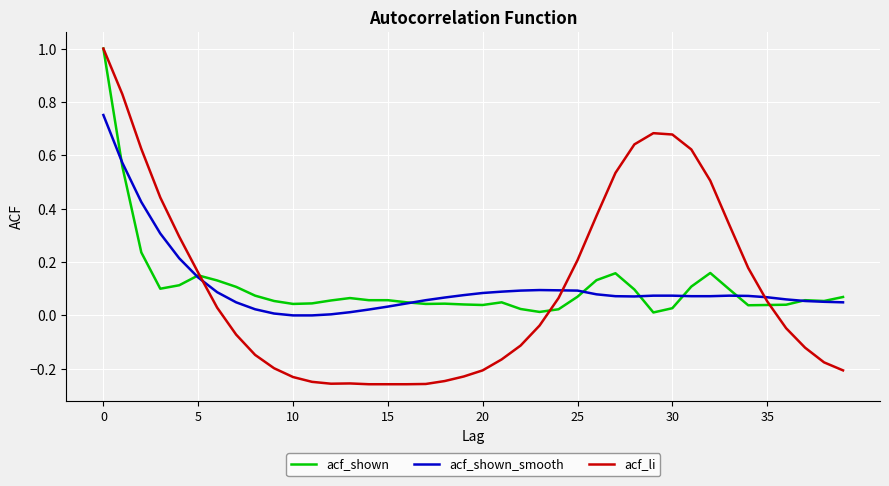

Which series has the widest spread of values?

acf_li